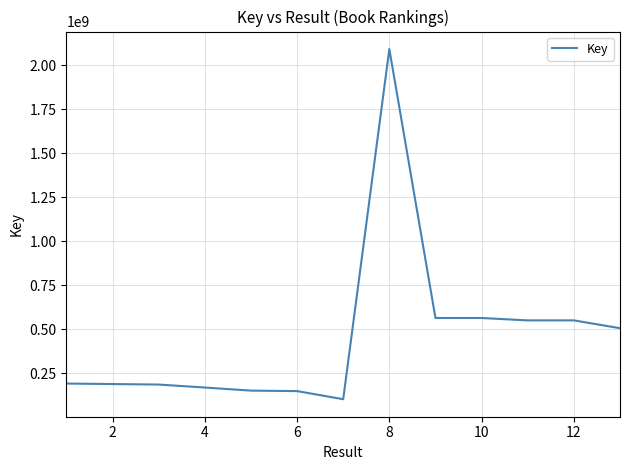

How many lines are shown in the chart?

1